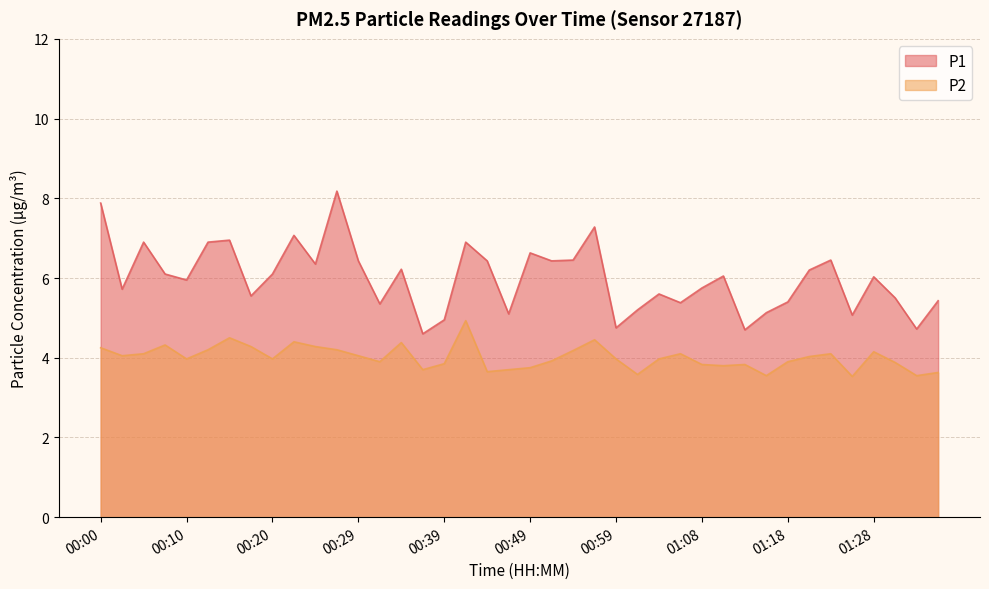

How many lines are shown in the chart?

2